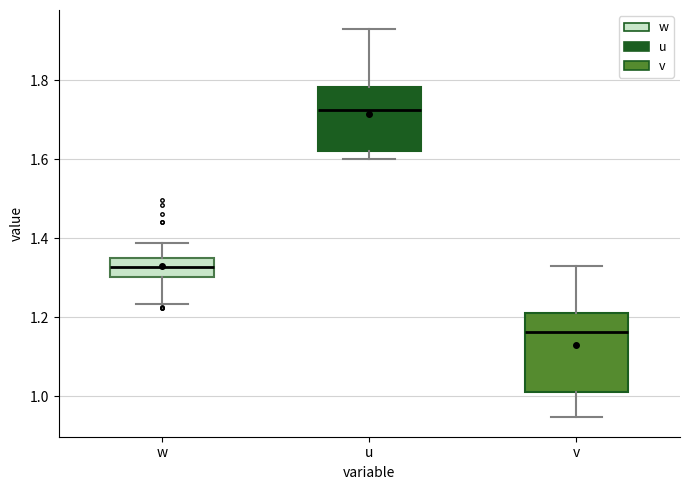

Reading left to right, read every box against the y-axis: the position of its median line, the range the box covers, and the ends of its whiskers. The values are not printed on the chart, so give them approximately, as read against the axis.

w: median 1.32, box 1.30 to 1.36, whiskers 1.24 to 1.38
u: median 1.72, box 1.62 to 1.78, whiskers 1.60 to 1.92
v: median 1.16, box 1.02 to 1.20, whiskers 0.94 to 1.32